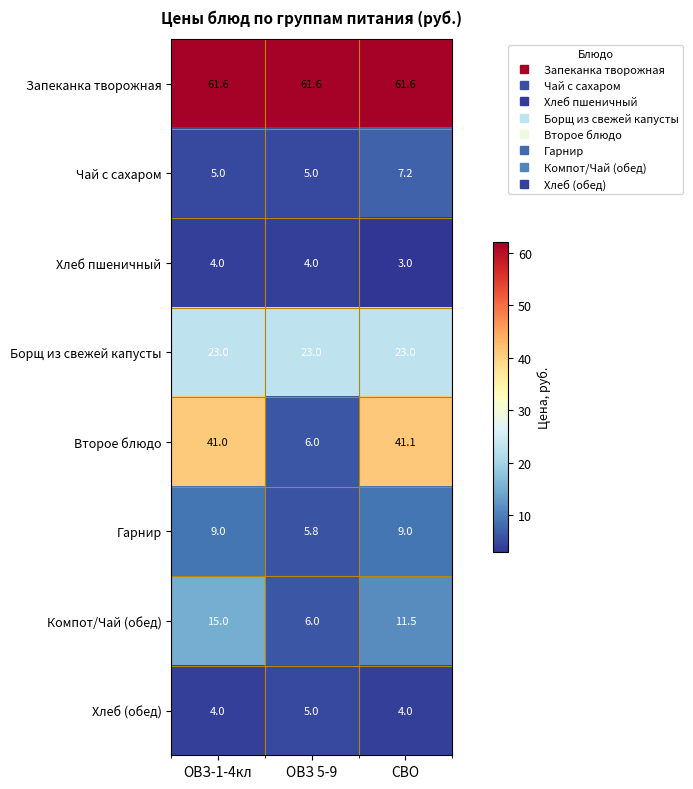

What is the sum of all Гарнир values?

23.8